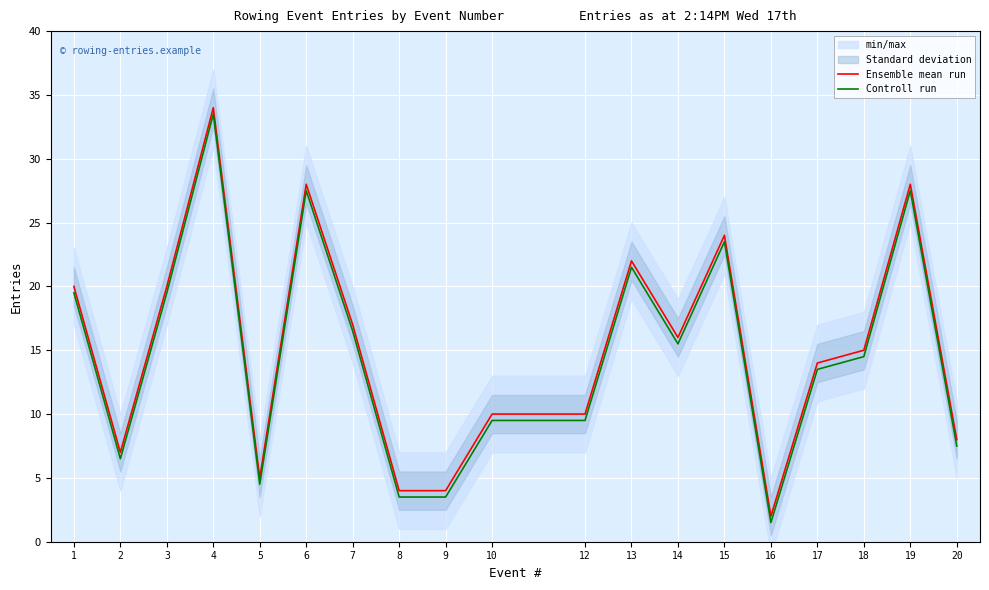

Where is Ensemble mean run nearest to the value 18?

7